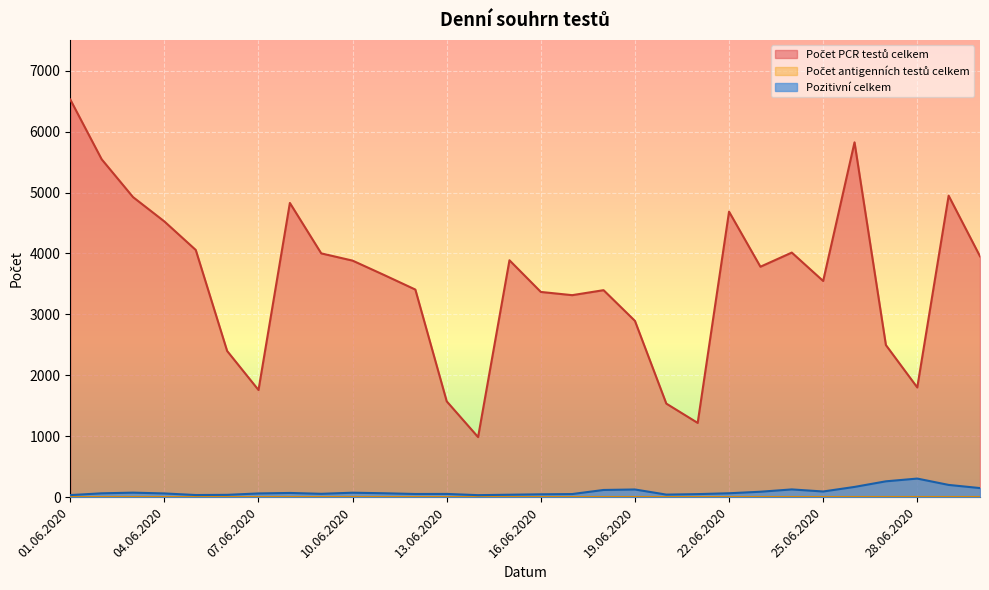

True or false: Pozitivní celkem has a value of 47 at 16.06.2020.

True